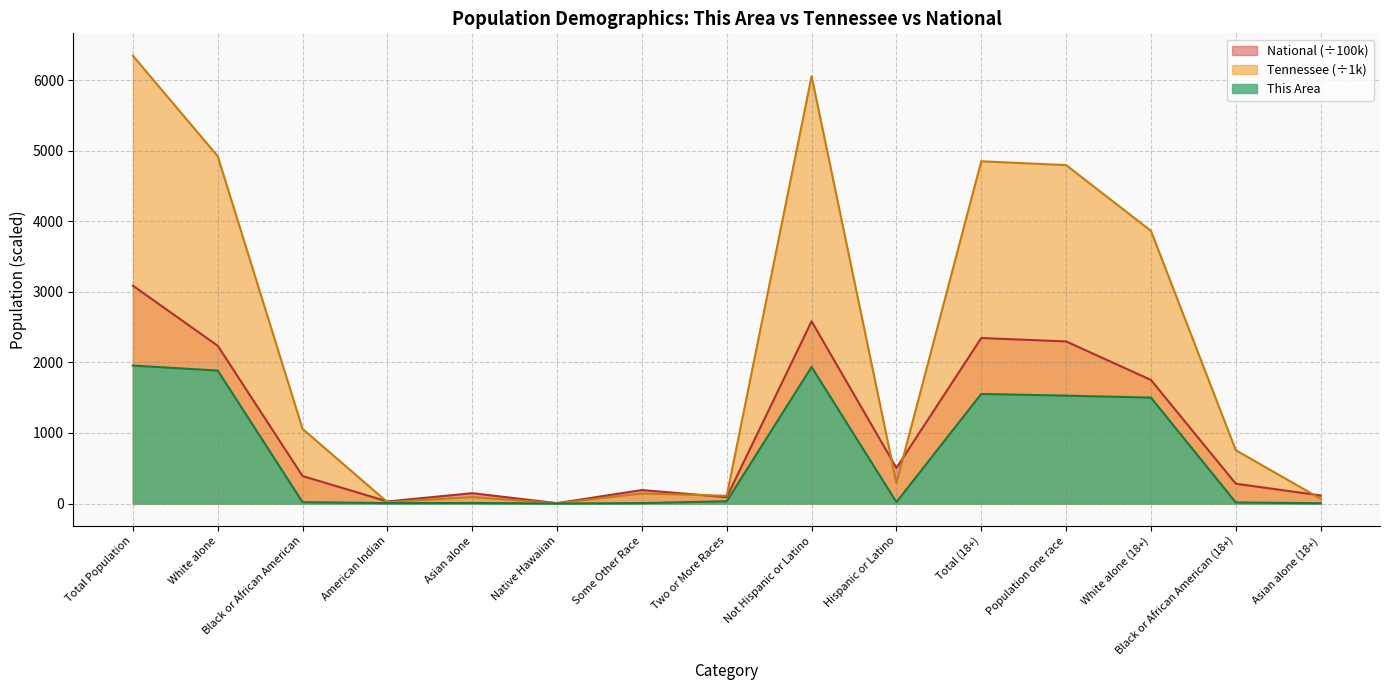

What is the spread (max minus min) of values at Black or African American (18+)?

740.5